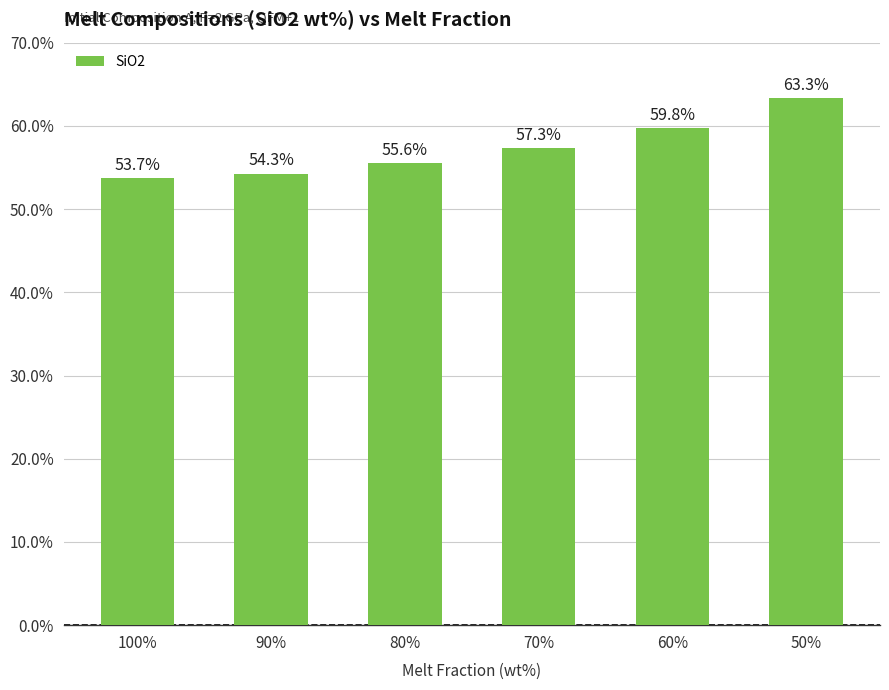

List the labels in order of value, smallest first.

100%, 90%, 80%, 70%, 60%, 50%